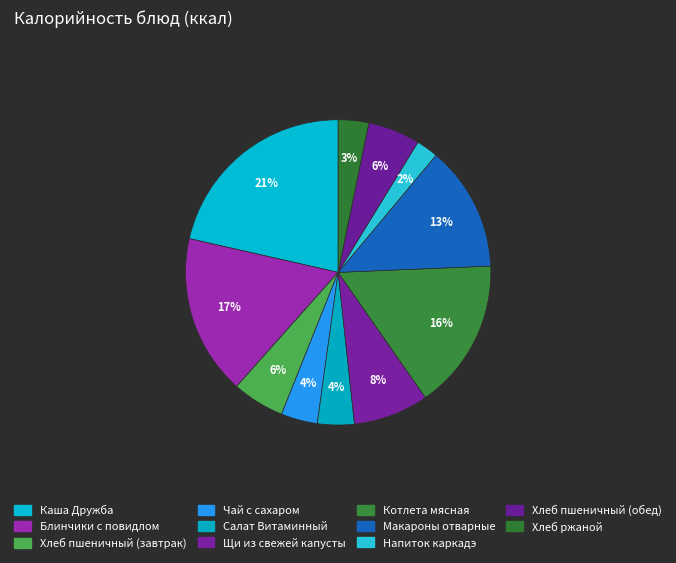

How many segments does this pie chart have?

11